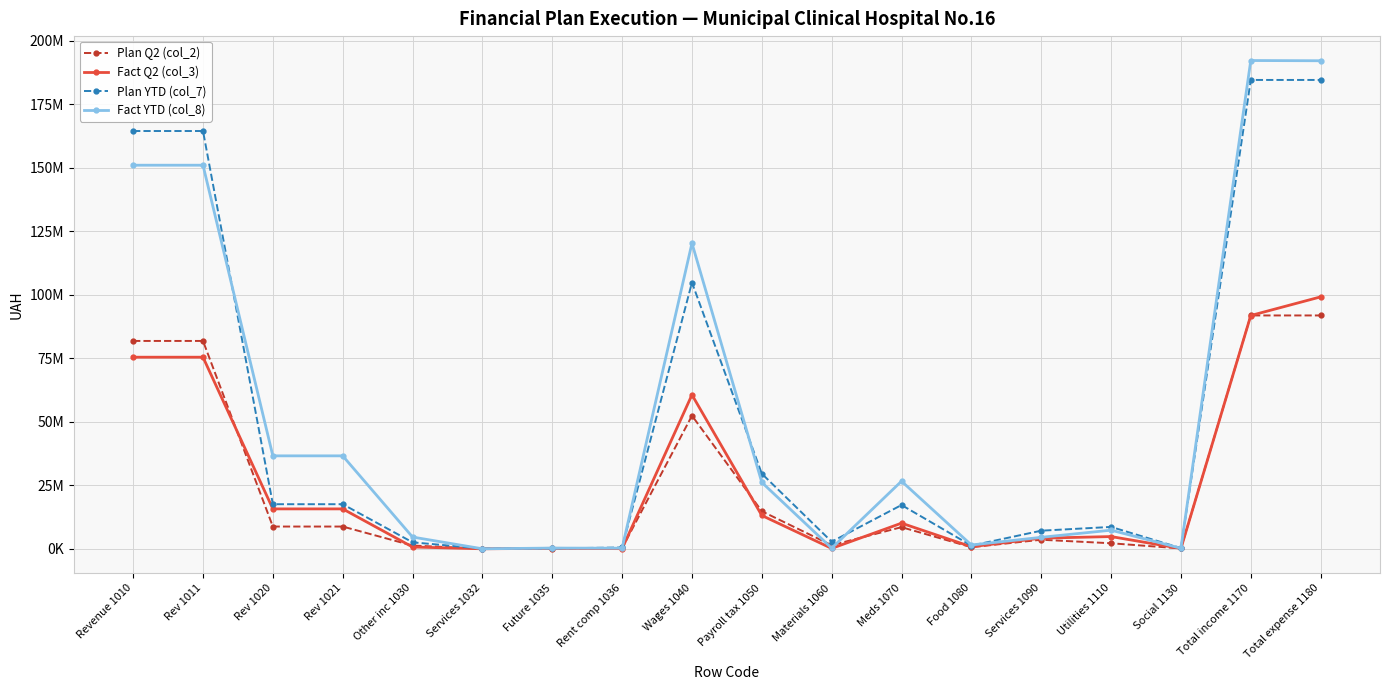

List the labels in order of Plan Q2 (col_2) value, smallest first.

Services 1032, Future 1035, Social 1130, Rent comp 1036, Food 1080, Other inc 1030, Materials 1060, Utilities 1110, Services 1090, Meds 1070, Rev 1020, Rev 1021, Payroll tax 1050, Wages 1040, Revenue 1010, Rev 1011, Total income 1170, Total expense 1180